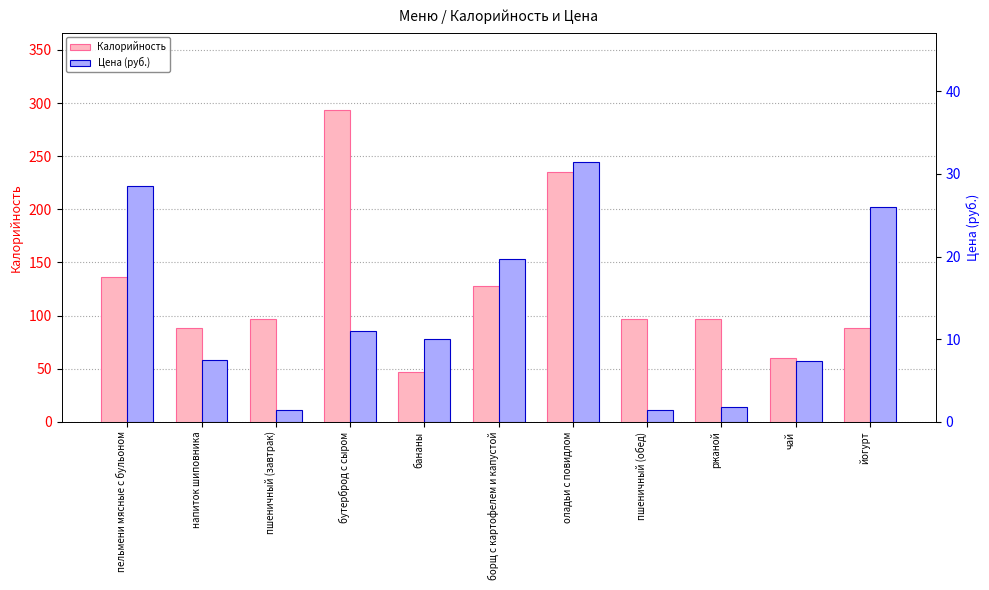

At how many categories does at least one series exceed 65?

9